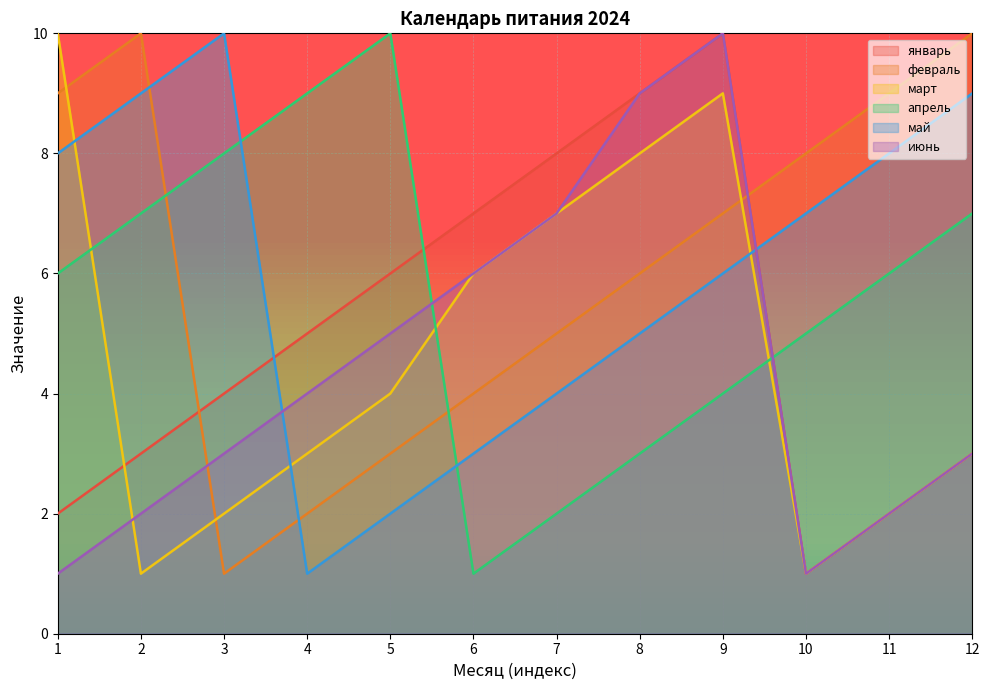

Reading left to right, list all the values displayed in this chart.

январь: 2	3	4	5	6	7	8	9	10	1	2	3
февраль: 9	10	1	2	3	4	5	6	7	8	9	10
март: 10	1	2	3	4	6	7	8	9	1	2	3
апрель: 6	7	8	9	10	1	2	3	4	5	6	7
май: 8	9	10	1	2	3	4	5	6	7	8	9
июнь: 1	2	3	4	5	6	7	9	10	1	2	3